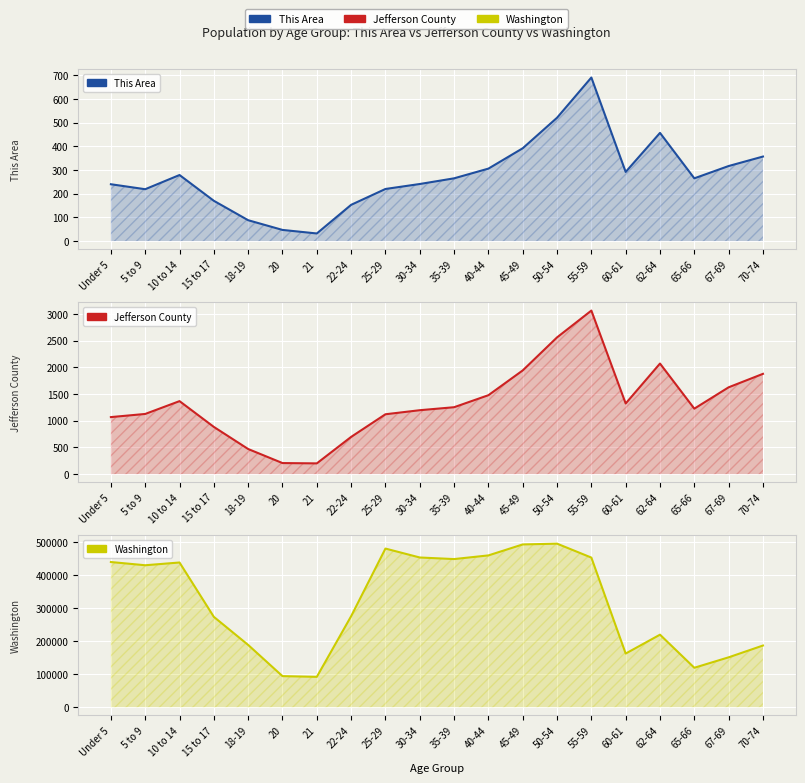

What is the difference between the Washington values at 5 to 9 and 20?

335791